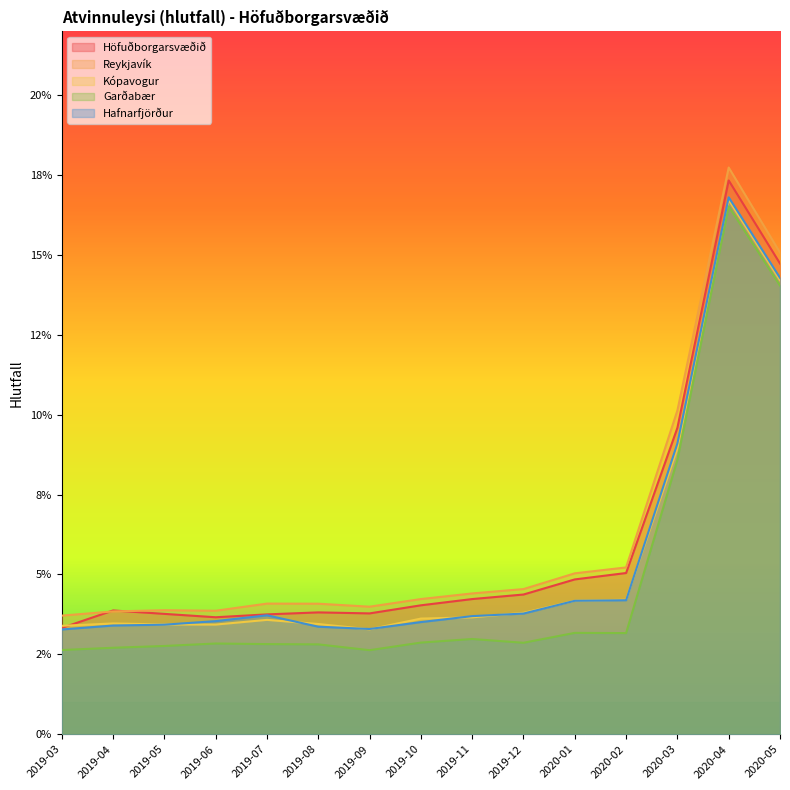

At 2020-01, list the series in order from largest to smallest.

Reykjavík, Höfuðborgarsvæðið, Kópavogur, Hafnarfjörður, Garðabær